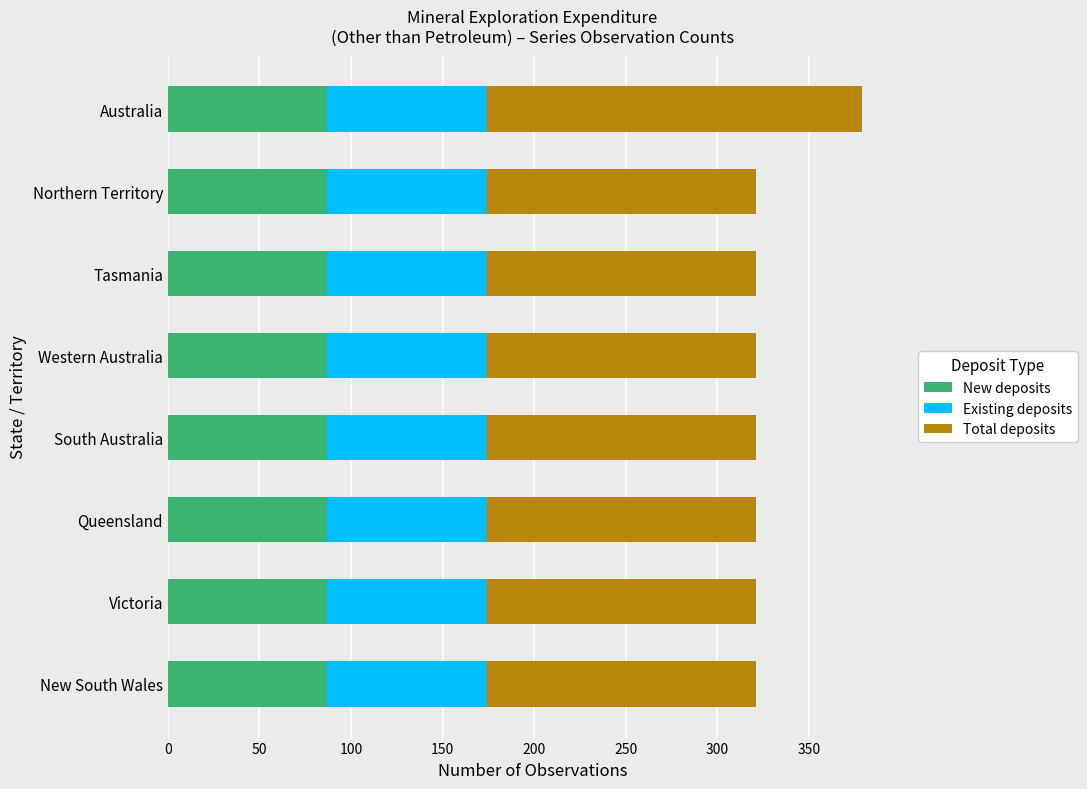

The value of New deposits at Northern Territory is 87. True or false?

True